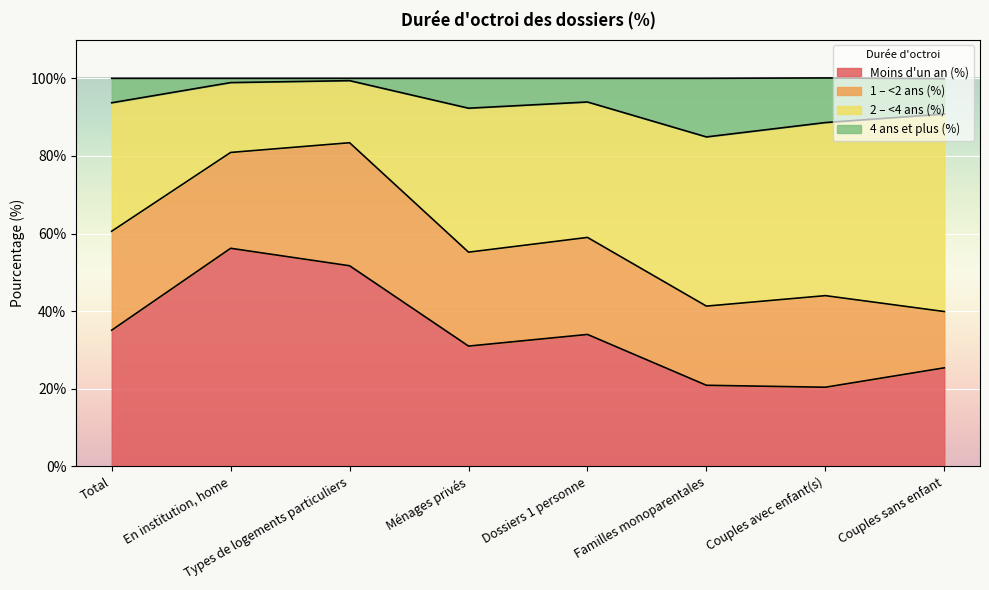

True or false: Moins d'un an (%) has a value of 13.2 at En institution, home.

False